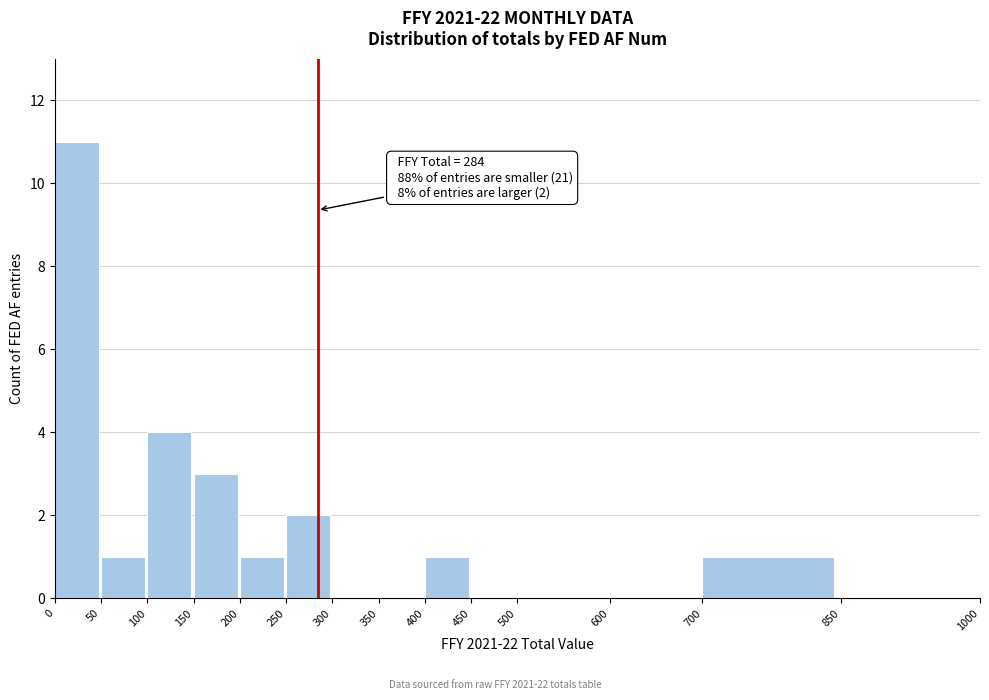

Over which range of the x-axis is the bar tallest?

0 to 50